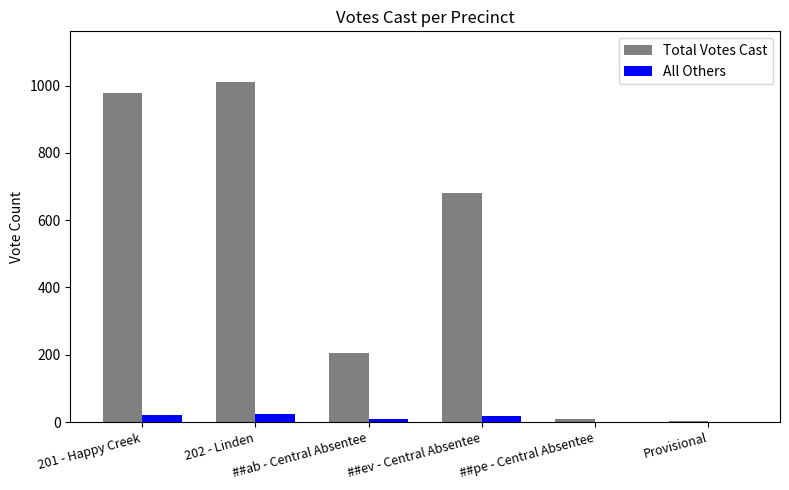

What is the sum of all Total Votes Cast values?

2887